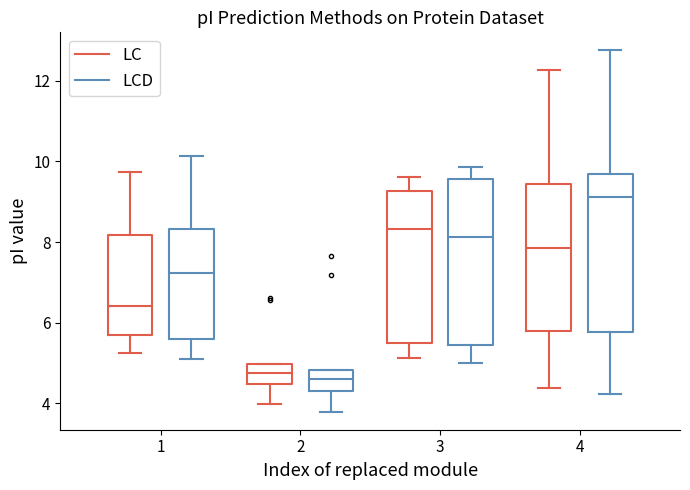

Reading left to right, read every box against the y-axis: the position of its median line, the range the box covers, and the ends of its whiskers. The values are not printed on the chart, so give them approximately, as read against the axis.

1 (LC): median 6.4, box 5.6 to 8.2, whiskers 5.2 to 9.8
1 (LCD): median 7.2, box 5.6 to 8.4, whiskers 5.2 to 10.2
2 (LC): median 4.8, box 4.4 to 5.0, whiskers 4.0 to 5.0
2 (LCD): median 4.6, box 4.4 to 4.8, whiskers 3.8 to 4.8
3 (LC): median 8.4, box 5.4 to 9.2, whiskers 5.2 to 9.6
3 (LCD): median 8.2, box 5.4 to 9.6, whiskers 5.0 to 9.8
4 (LC): median 7.8, box 5.8 to 9.4, whiskers 4.4 to 12.2
4 (LCD): median 9.2, box 5.8 to 9.6, whiskers 4.2 to 12.8